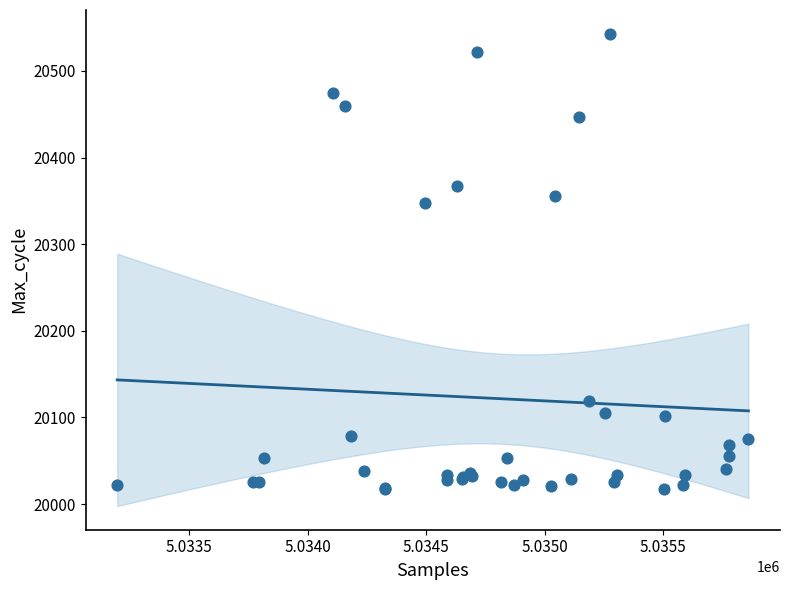

What Y value in the scatter plot is closest to 20280?

20348